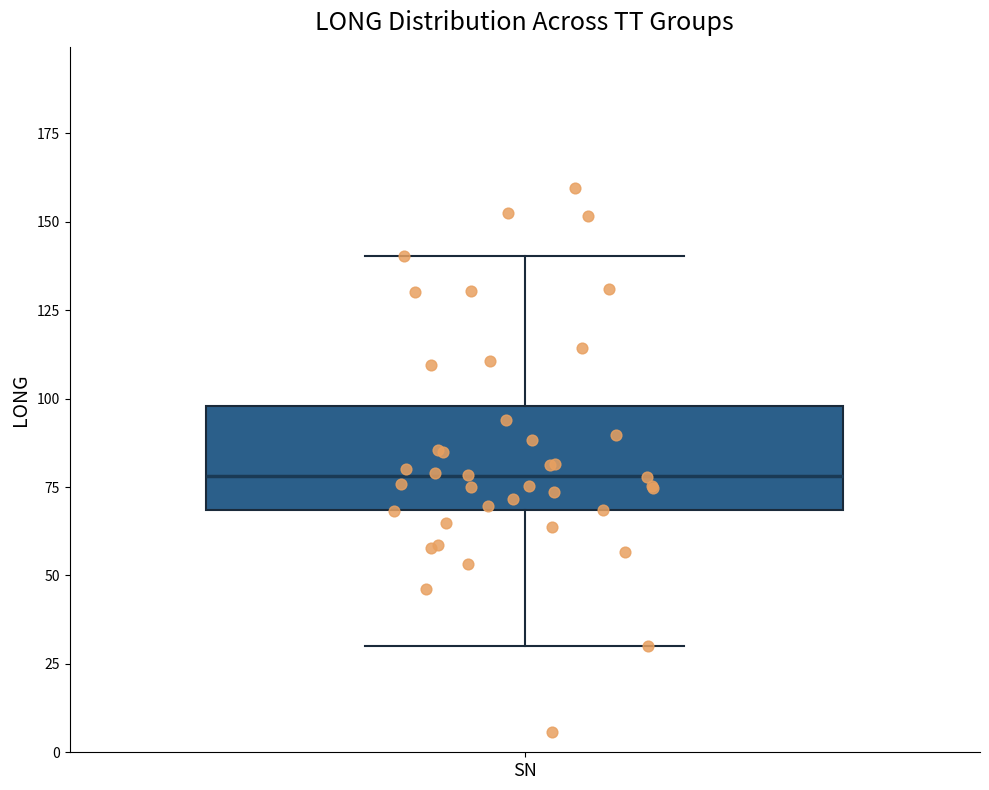

Transcribe this box plot: give where the median line is, the range the box spans, and where the two whiskers end, as read against the y-axis. The values are not printed on the chart, so give them approximately, as read against the axis.

median 80, box 70 to 100, whiskers 30 to 140